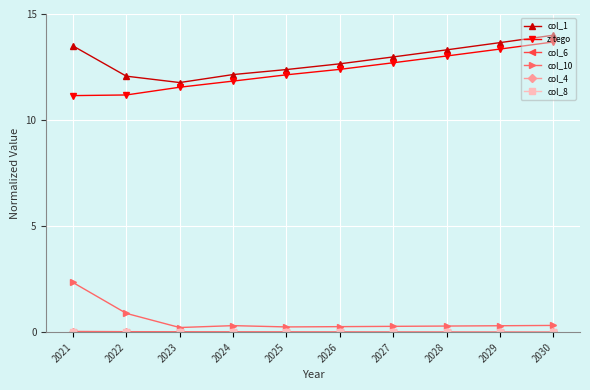

Which category has the highest value across all series?

2030